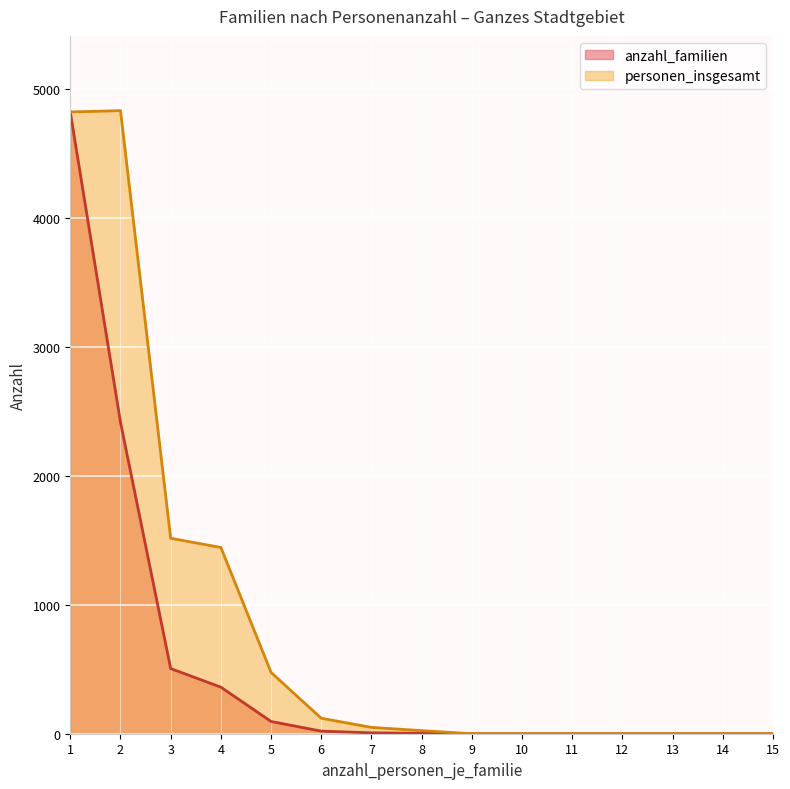

How many lines are shown in the chart?

2